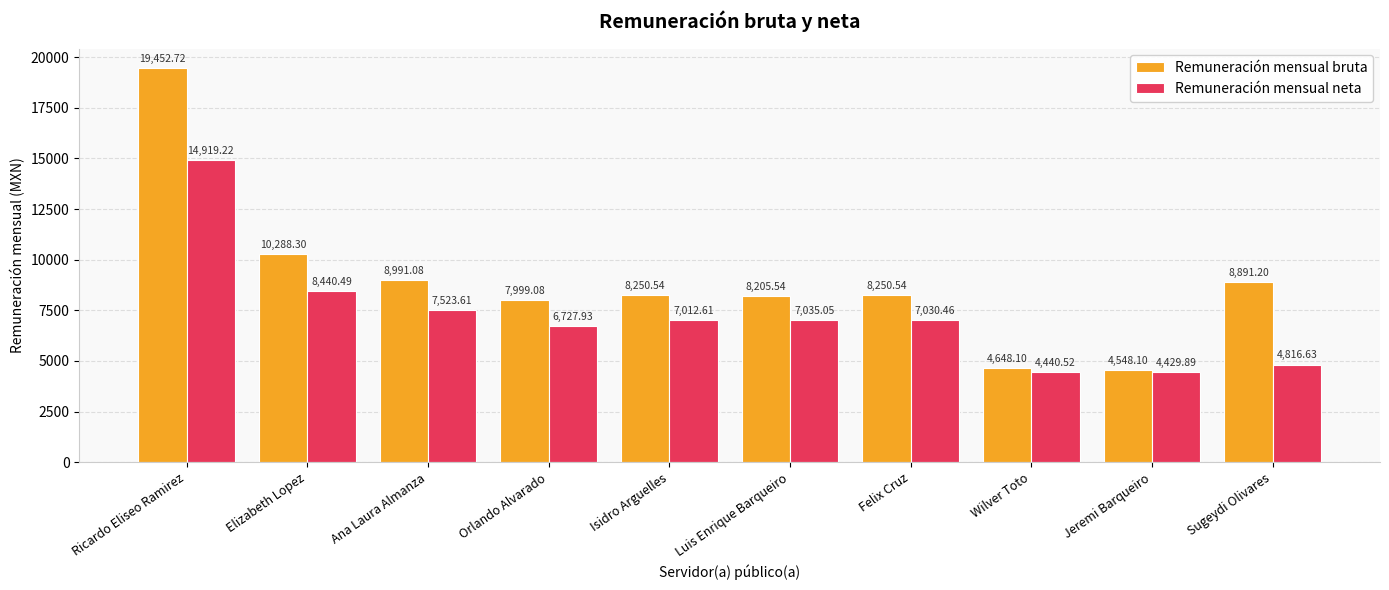

How many data points does each series have?

10